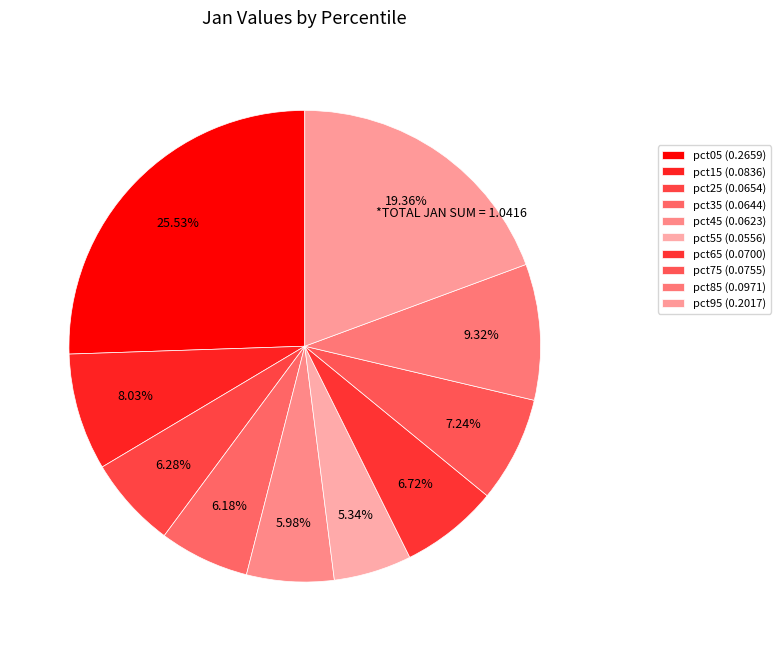

What percentage do pct65 and pct05 together represent?

32.3%